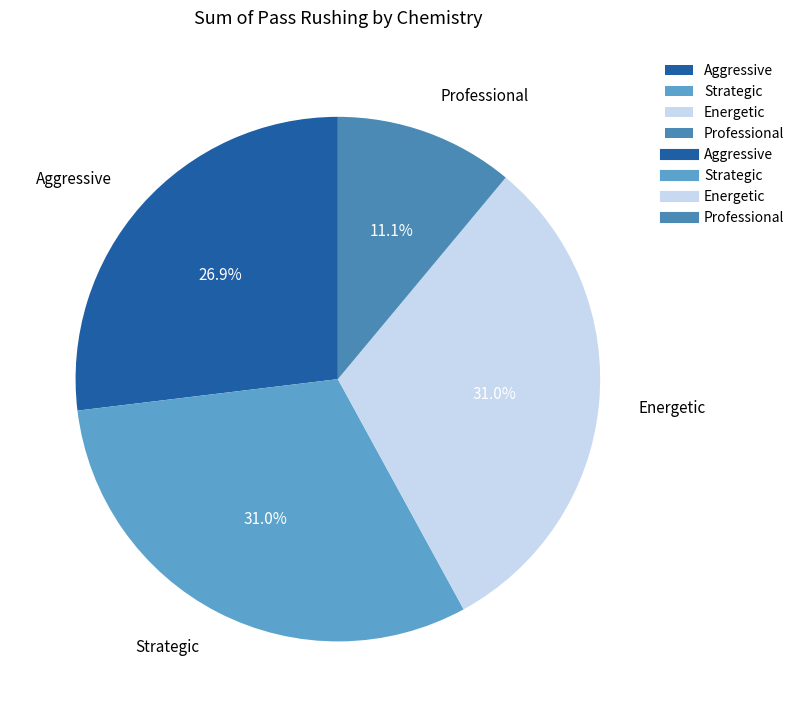

Between Professional and Aggressive, which is larger?

Aggressive